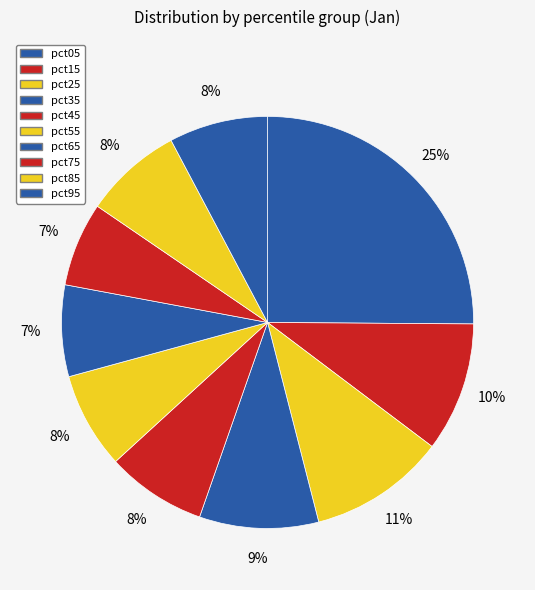

To the nearest percent, what percentage of the pie is pct75?

7%